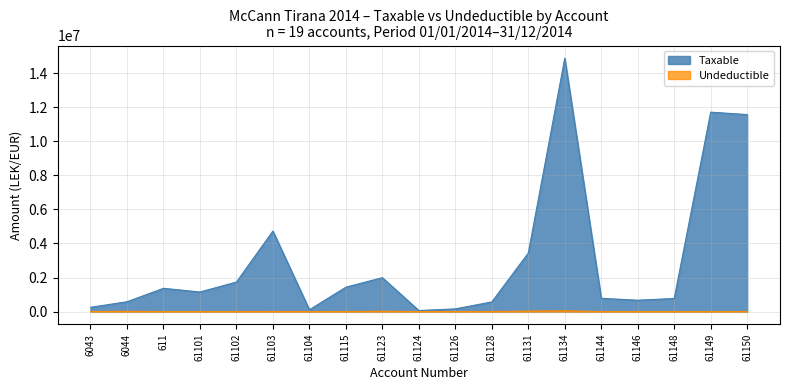

What is the total value across all series at 61148?

769080.9